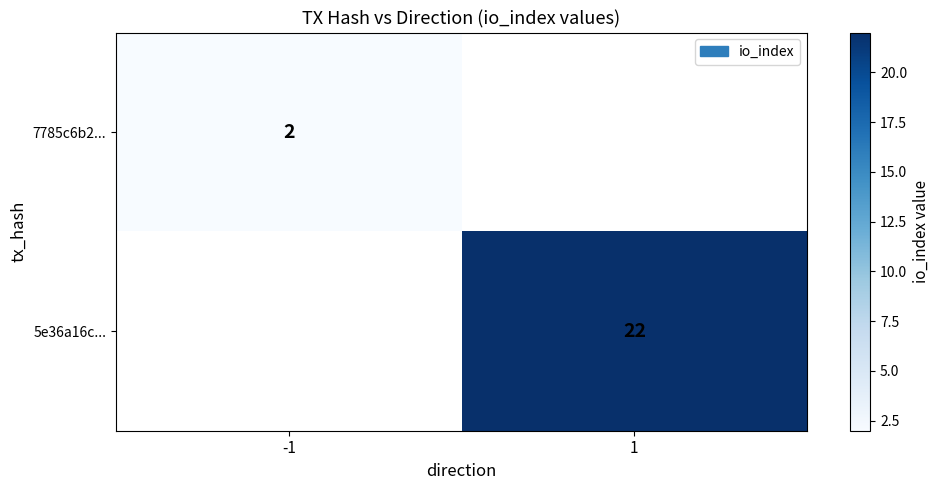

Is it true that 5e36a16c... equals 22 at 1?

True